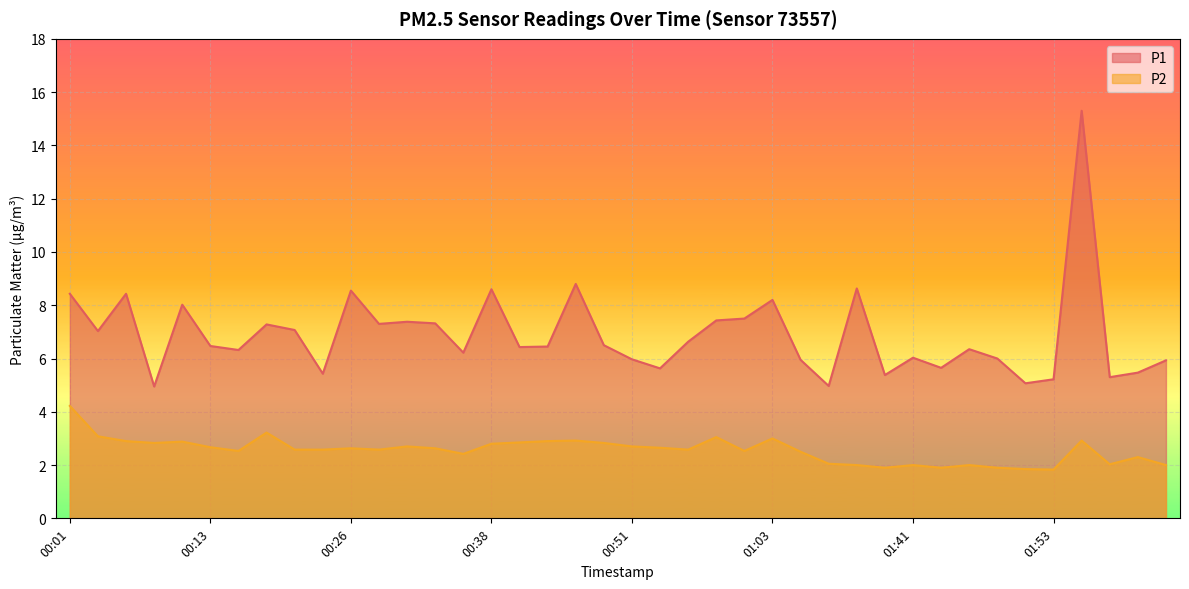

Which series has the largest total across all categories?

P1